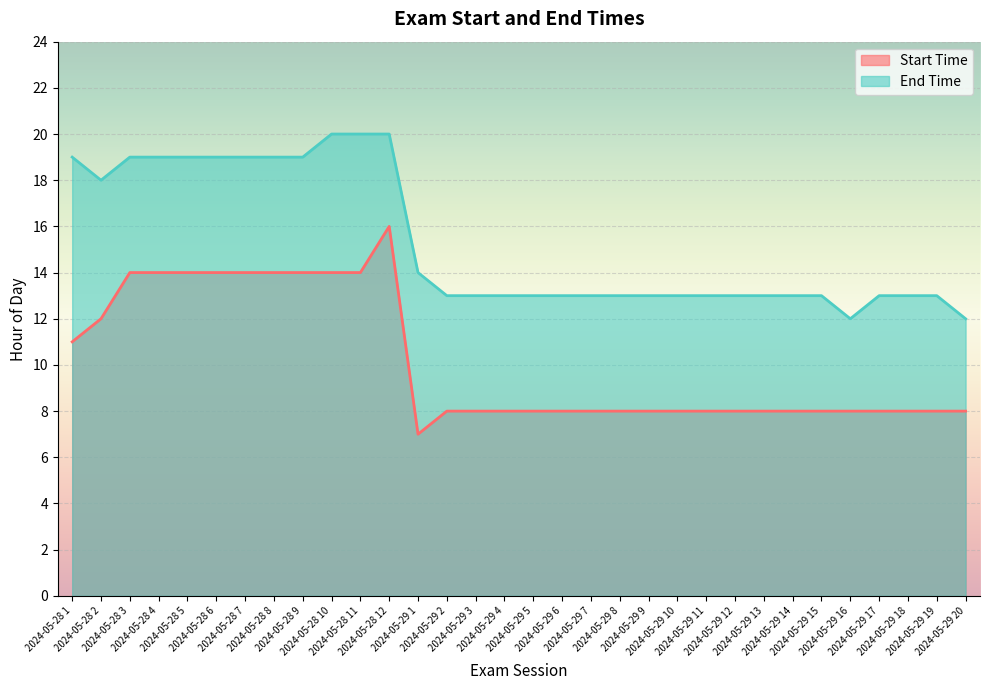

True or false: End Time has more than 1 interior local peaks.

False